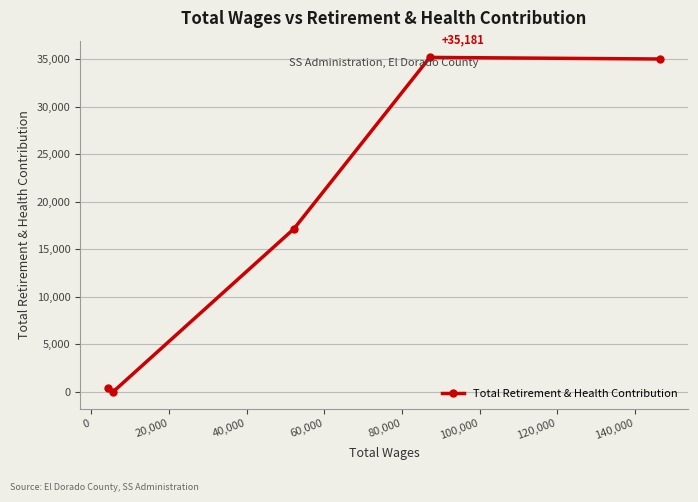

How many interior local valleys (lower than both neighbors) does the data have?

1